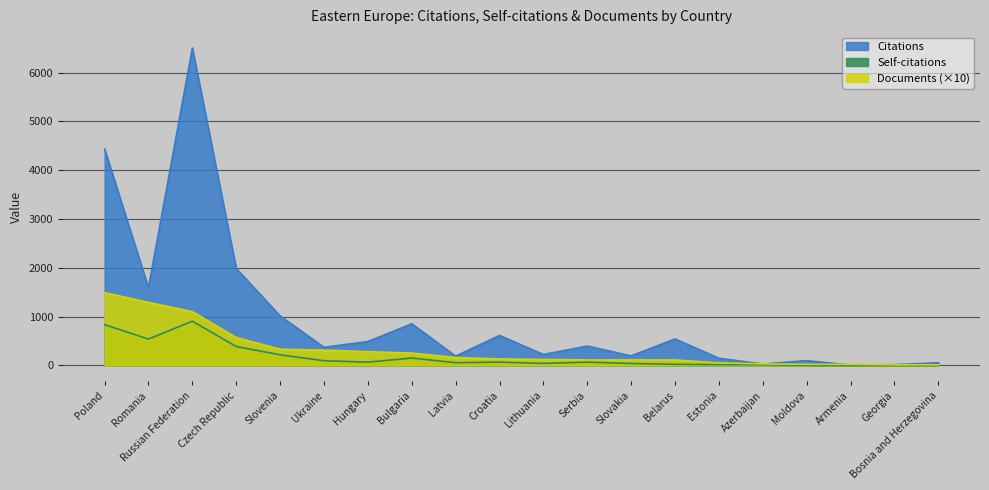

Reading left to right, what are all the values shown in this chart?

Citations: Poland=4434	Romania=1589	Russian Federation=6507	Czech Republic=1986	Slovenia=1013	Ukraine=369	Hungary=487	Bulgaria=852	Latvia=188	Croatia=612	Lithuania=222	Serbia=394	Slovakia=193	Belarus=540	Estonia=145	Azerbaijan=27	Moldova=96	Armenia=5	Georgia=13	Bosnia and Herzegovina=53
Self-citations: Poland=834	Romania=538	Russian Federation=905	Czech Republic=386	Slovenia=215	Ukraine=94	Hungary=65	Bulgaria=149	Latvia=54	Croatia=65	Lithuania=39	Serbia=66	Slovakia=37	Belarus=20	Estonia=14	Azerbaijan=11	Moldova=2	Armenia=0	Georgia=0	Bosnia and Herzegovina=0
Documents: Poland=1490	Romania=1290	Russian Federation=1100	Czech Republic=570	Slovenia=330	Ukraine=310	Hungary=280	Bulgaria=250	Latvia=160	Croatia=130	Lithuania=120	Serbia=110	Slovakia=110	Belarus=110	Estonia=50	Azerbaijan=30	Moldova=20	Armenia=20	Georgia=10	Bosnia and Herzegovina=10